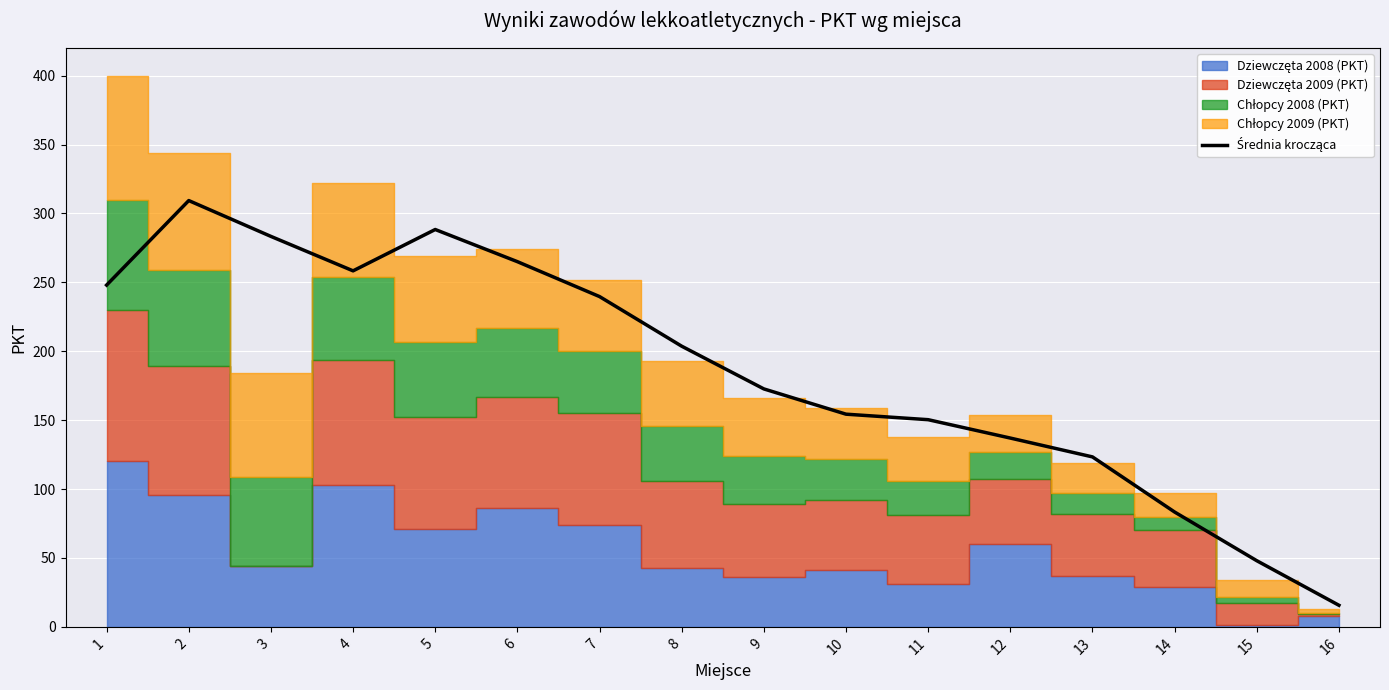

How many data points does each series have?

16